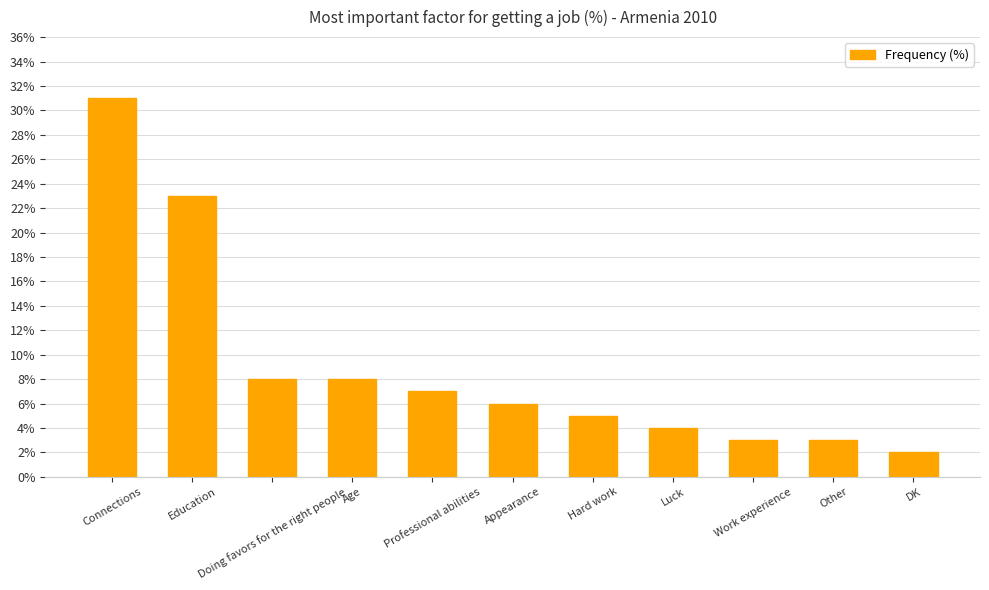

What is the average value?

9